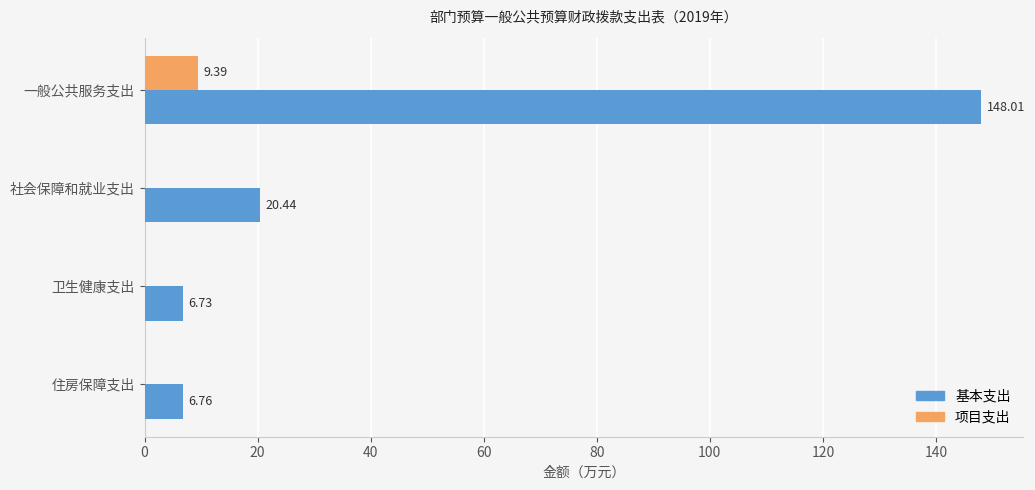

What is the sum of all 项目支出 values?

9.4